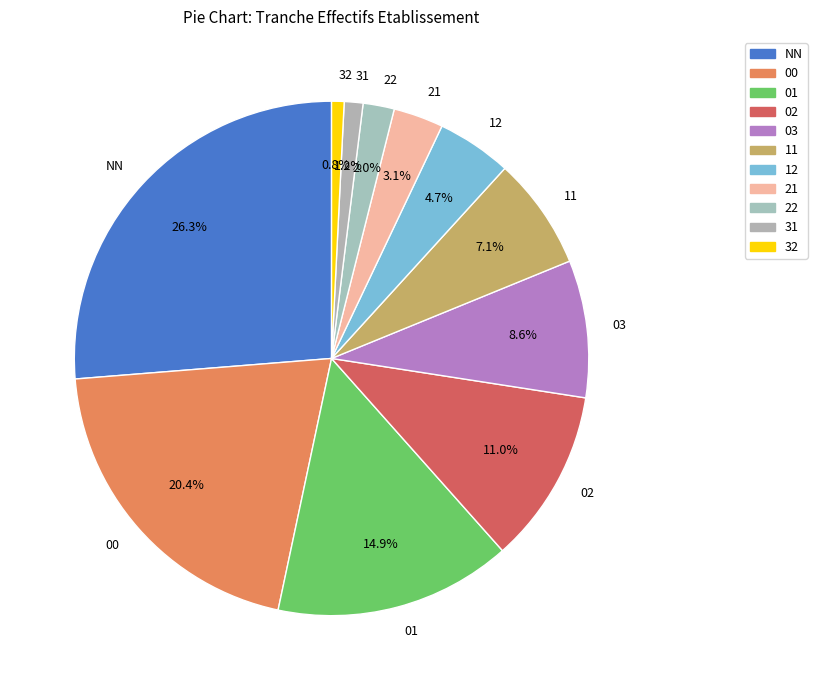

How many segments does this pie chart have?

11